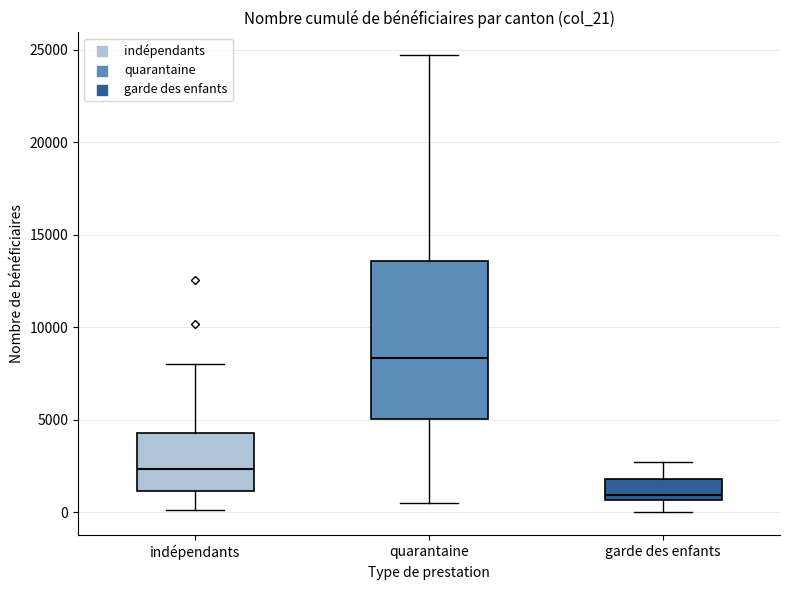

Reading left to right, read every box against the y-axis: the position of its median line, the range the box covers, and the ends of its whiskers. The values are not printed on the chart, so give them approximately, as read against the axis.

indépendants: median 2500, box 1000 to 4500, whiskers 0 to 8000
quarantaine: median 8500, box 5000 to 13500, whiskers 500 to 24500
garde des enfants: median 1000, box 500 to 2000, whiskers 0 to 2500